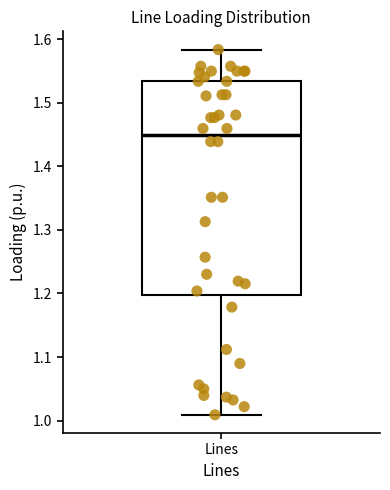

Read this box plot against the y-axis: the position of the median line, the range covered by the box, and the ends of both whiskers. The values are not printed on the chart, so give them approximately, as read against the axis.

median 1.45, box 1.20 to 1.53, whiskers 1.01 to 1.58